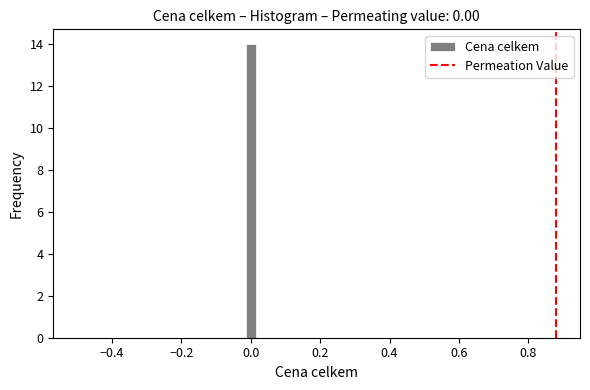

Read against the x-axis, roughly where is the centre of the tallest bar?

0.00